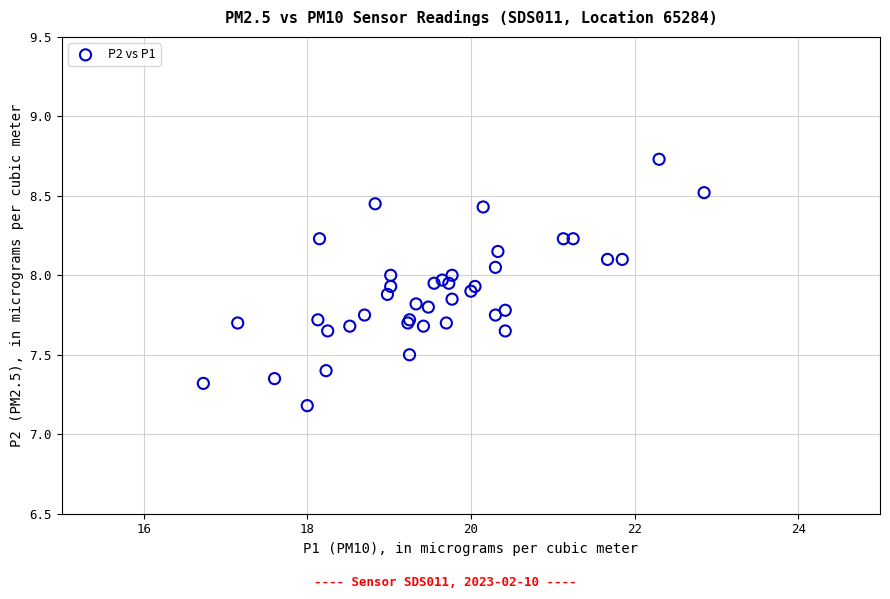

What Y value in the scatter plot is closest to 7?

7.2